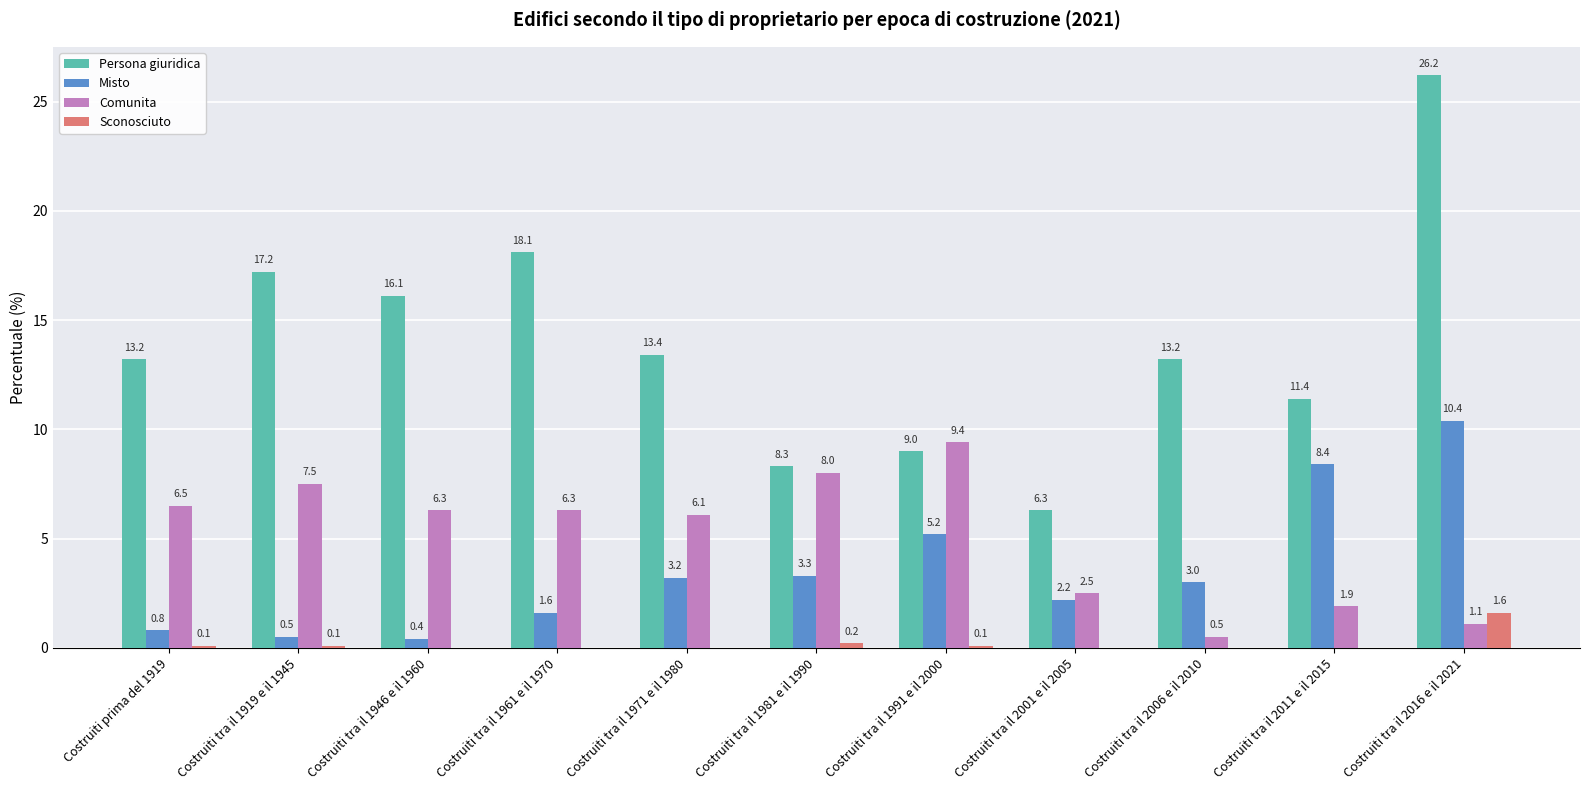

What is the maximum value for Comunita?

9.4